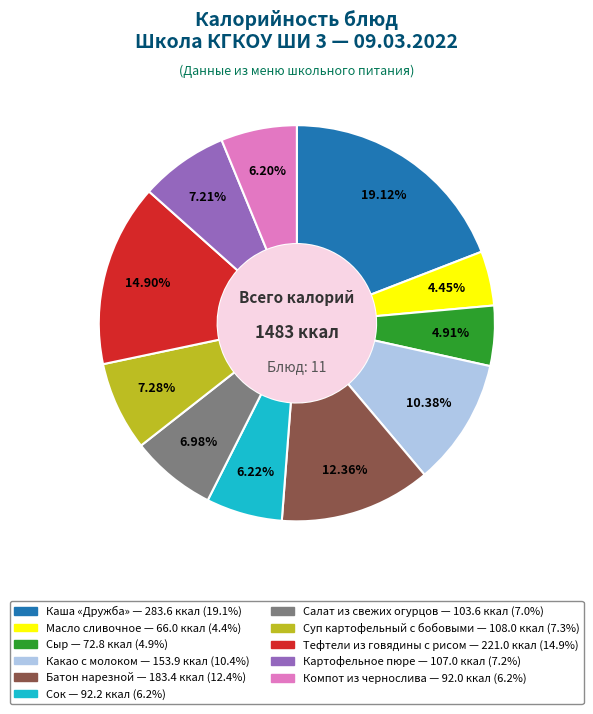

What is the largest slice in the pie chart?

Каша «Дружба»